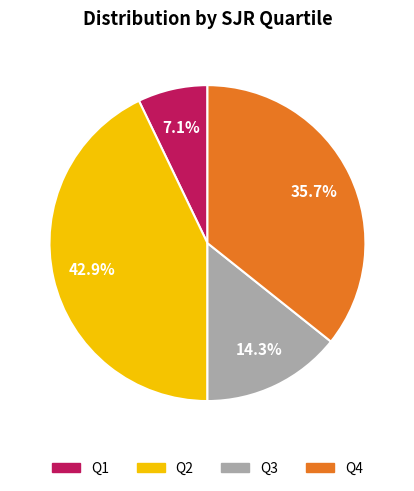

Does any single category account for the majority?

No